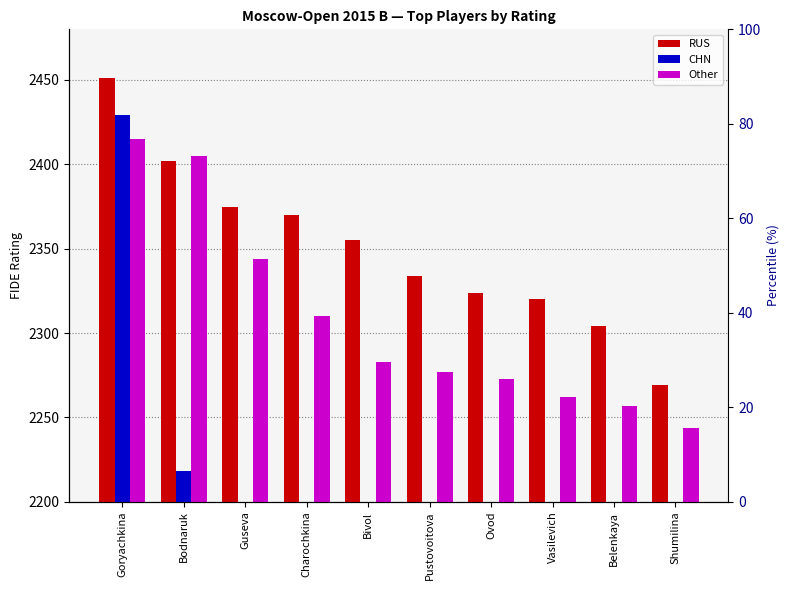

What is the label of the 3rd bar from the right?

Vasilevich